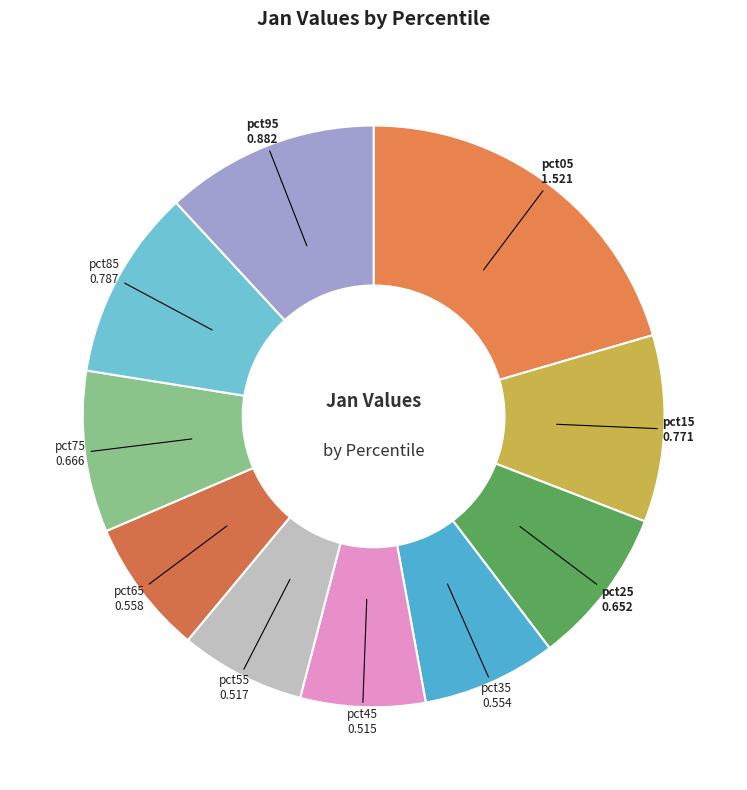

The pct45 slice represents 7% of the pie. True or false?

True